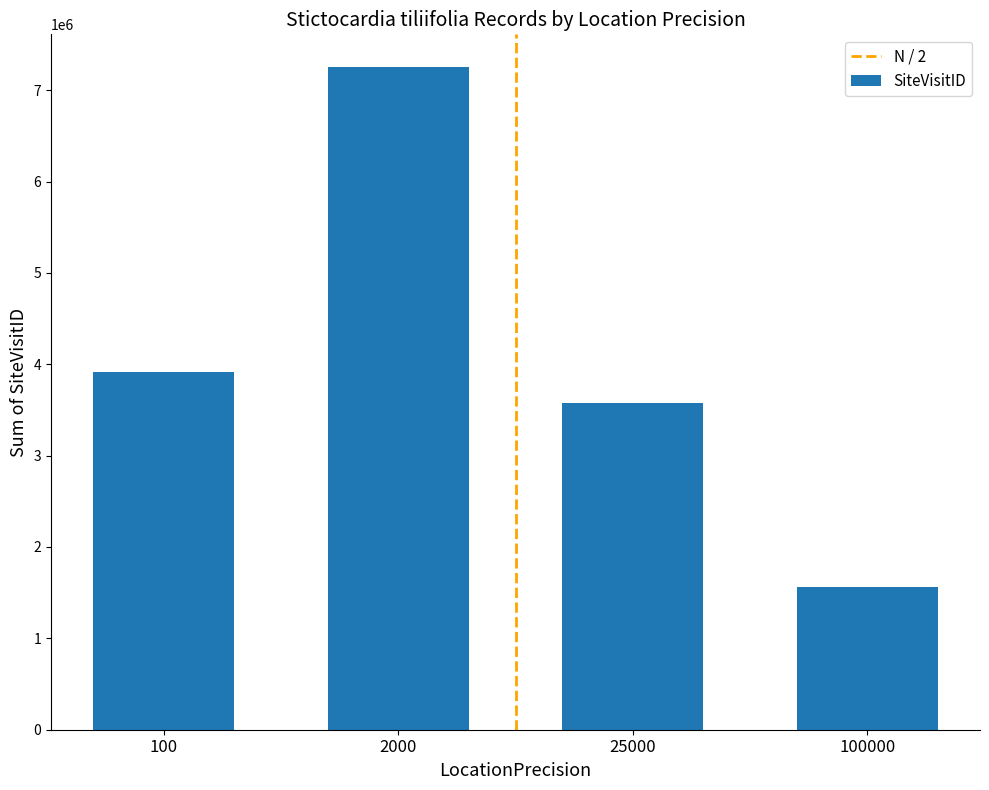

Read the value at 100, to the nearest 10.

3909900